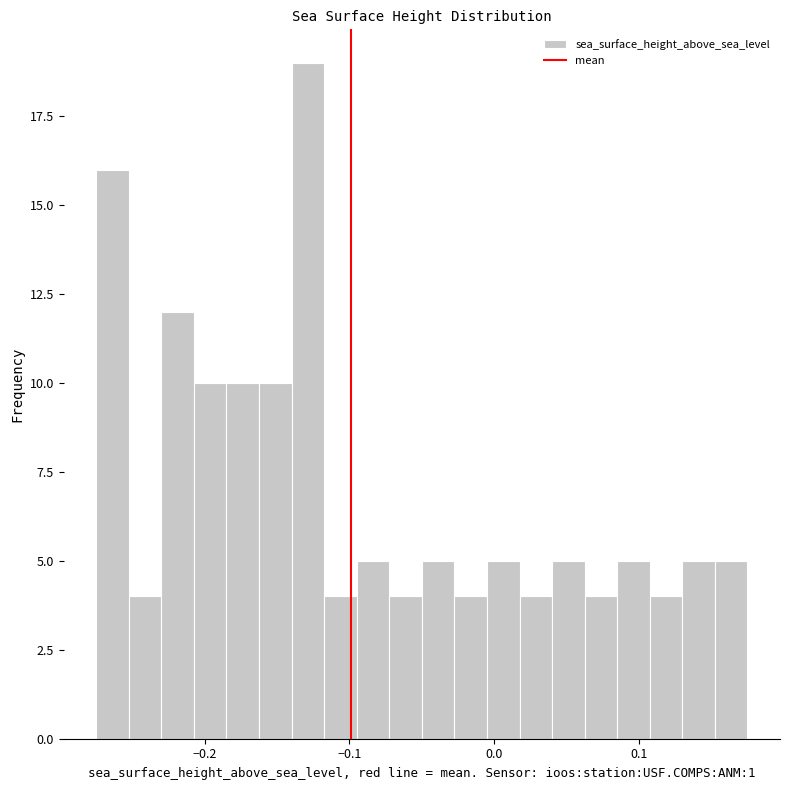

Read against the x-axis, roughly where is the centre of the tallest bar?

-0.13